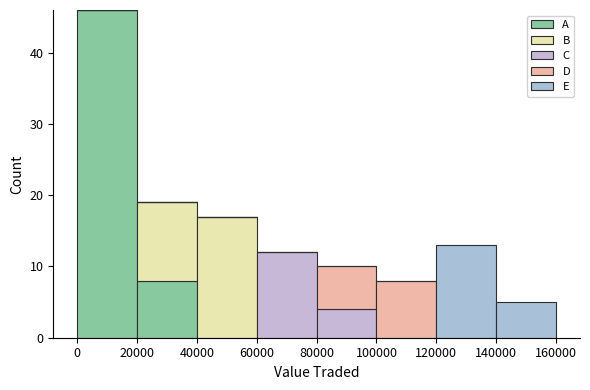

Reading left to right, list every stacked bar in this chart as the range it spans on the x-axis followed by its total height. The values are not printed on the chart, so give them approximately, as read against the axis.

0 to 20000: 46
20000 to 40000: 19
40000 to 60000: 17
60000 to 80000: 12
80000 to 100000: 10
100000 to 120000: 8
120000 to 140000: 13
140000 to 160000: 5